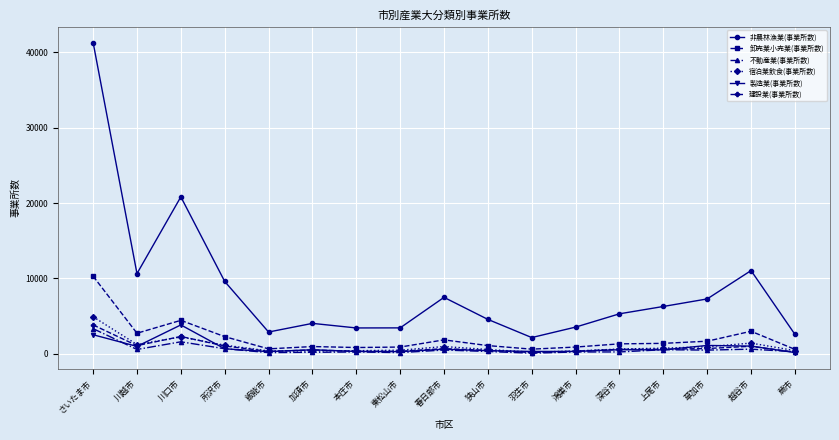

At which label does 卸売業小売業(事業所数) reach its peak?

さいたま市